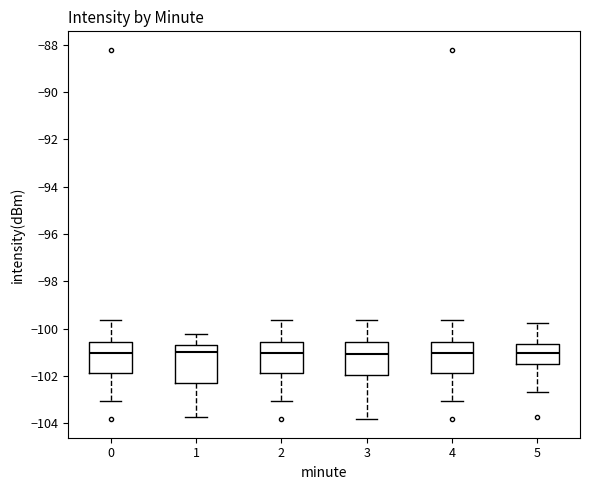

Where does the median line of the box at x = 2 sit on the y-axis? The values are not printed on the chart, so give them approximately, as read against the axis.

-101.0